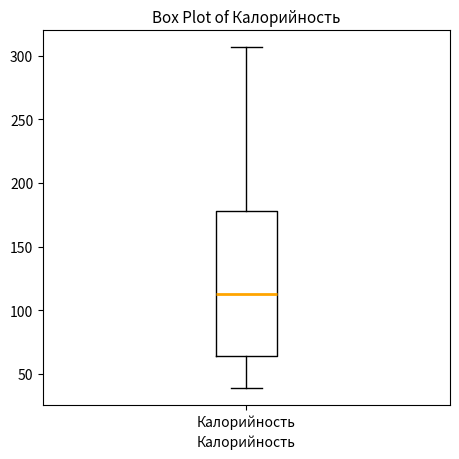

Read this box plot against the y-axis: the position of the median line, the range covered by the box, and the ends of both whiskers. The values are not printed on the chart, so give them approximately, as read against the axis.

median 115, box 65 to 180, whiskers 40 to 305